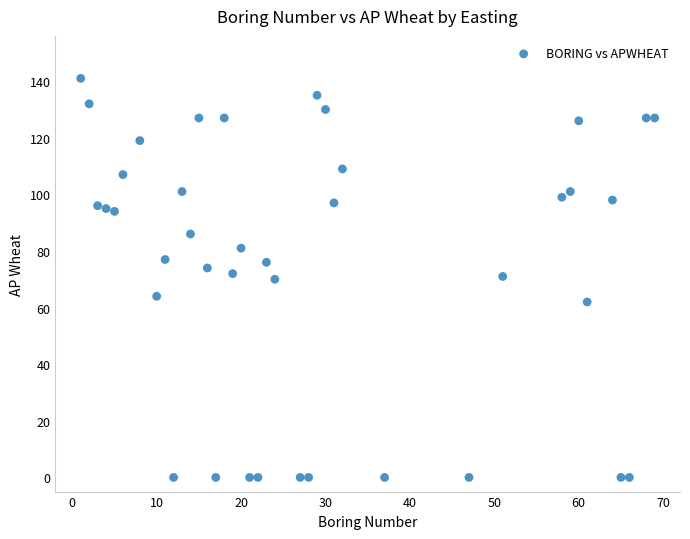

What is the range of Y values (max minus min)?

141